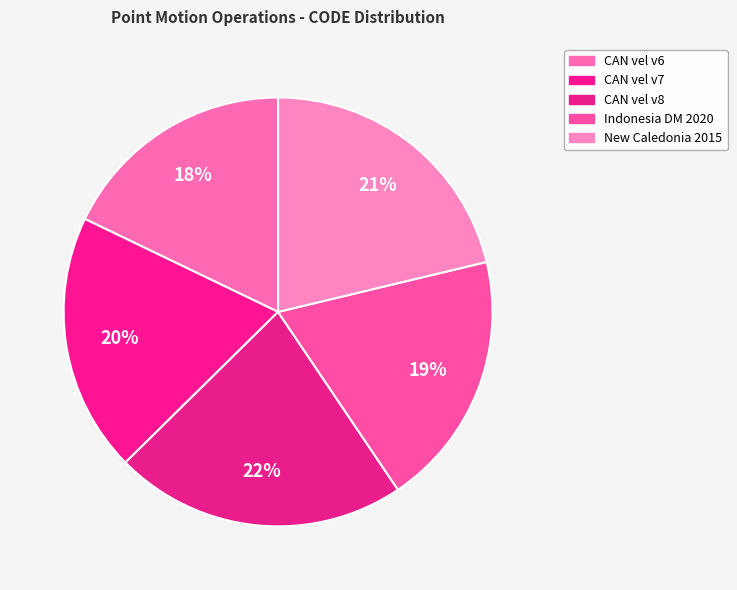

Count the number of slices in the pie.

5